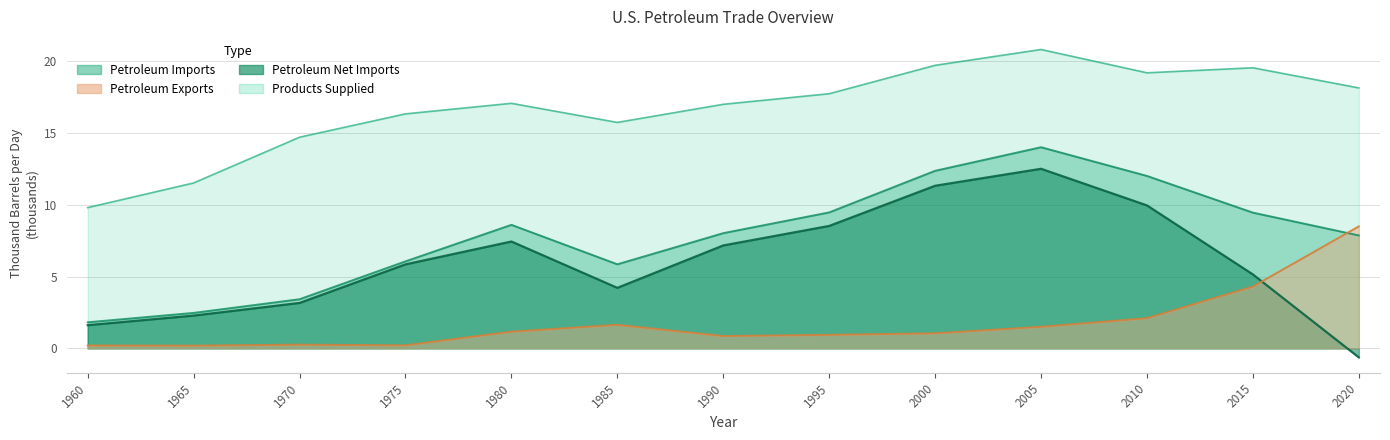

At which label does Petroleum Net Imports reach its peak?

2005